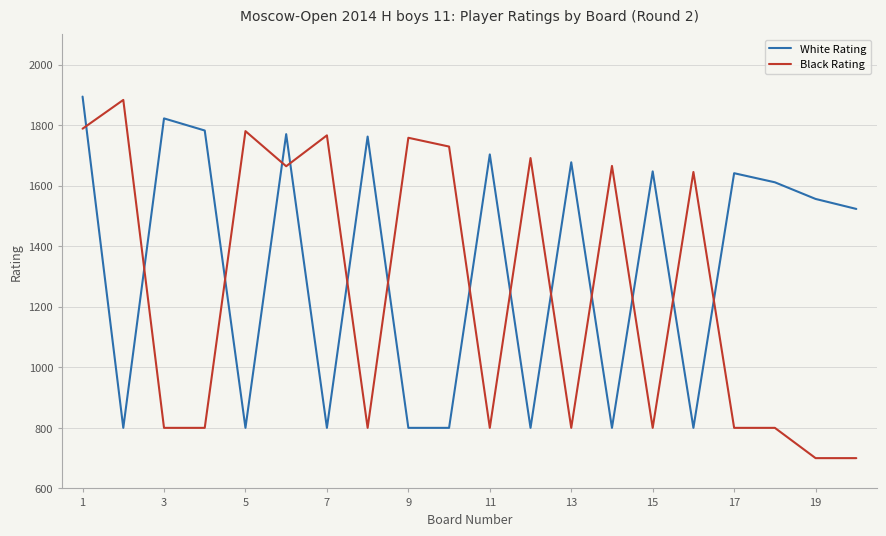

Does the chart have visible grid lines?

Yes